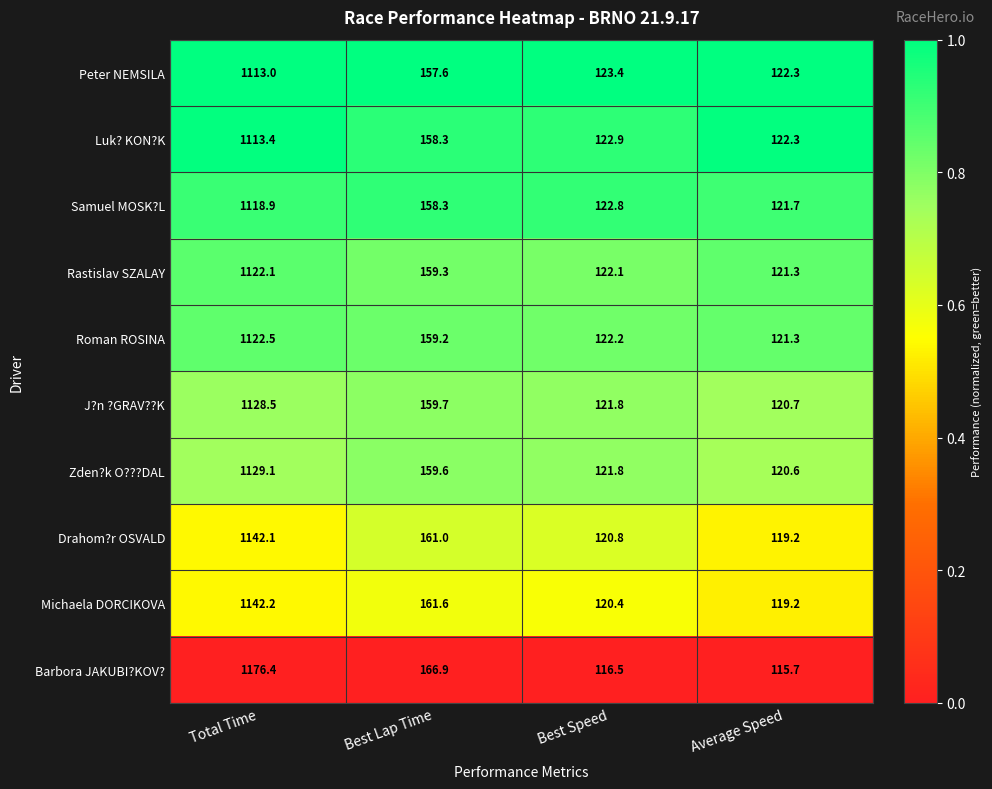

What is the sum of the Peter NEMSILA values at Total Time and Average Speed?

1235.3